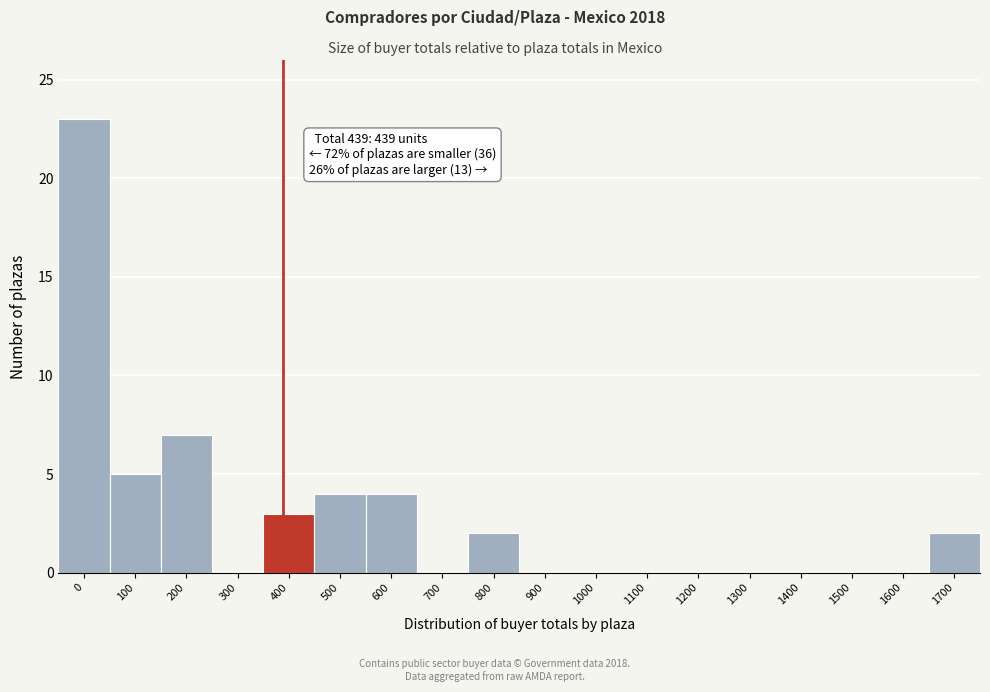

Reading left to right, list all the values displayed in this chart.

0=23	100=5	200=7	300=0	400=3	500=4	600=4	700=0	800=2	900=0	1000=0	1100=0	1200=0	1300=0	1400=0	1500=0	1600=0	1700=2